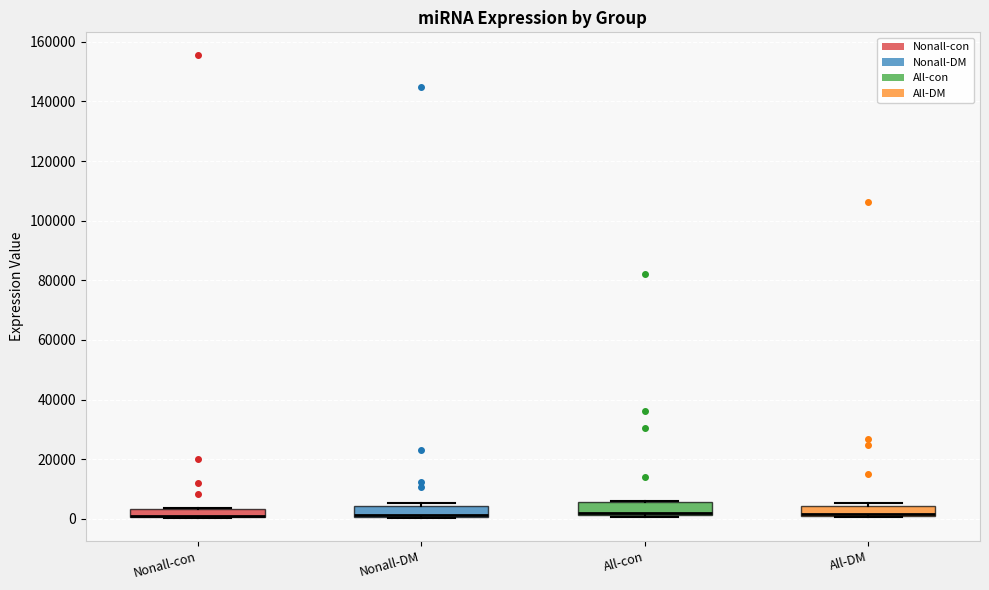

Where is the lower edge of the box for Nonall-con on the y-axis? The values are not printed on the chart, so give them approximately, as read against the axis.

0